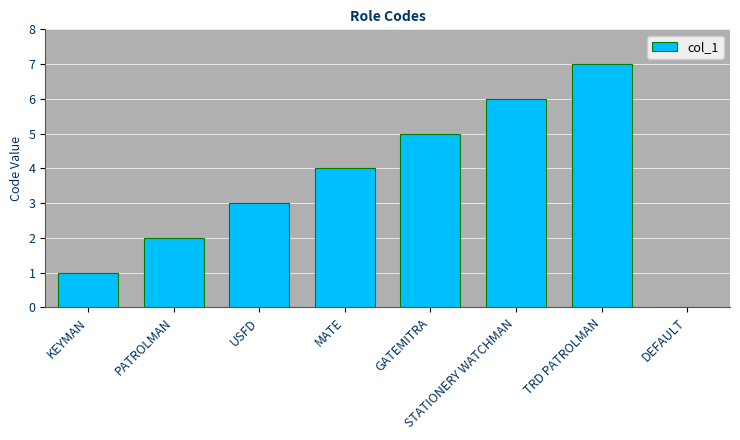

What is the difference between the values at TRD PATROLMAN and STATIONERY WATCHMAN?

1